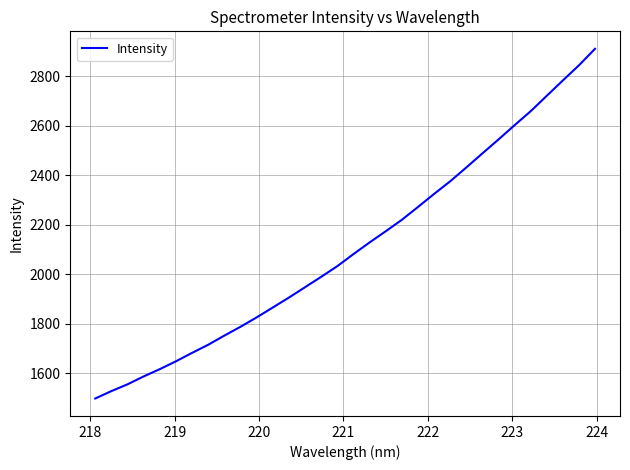

What is the difference between the maximum and minimum values?

1413.0